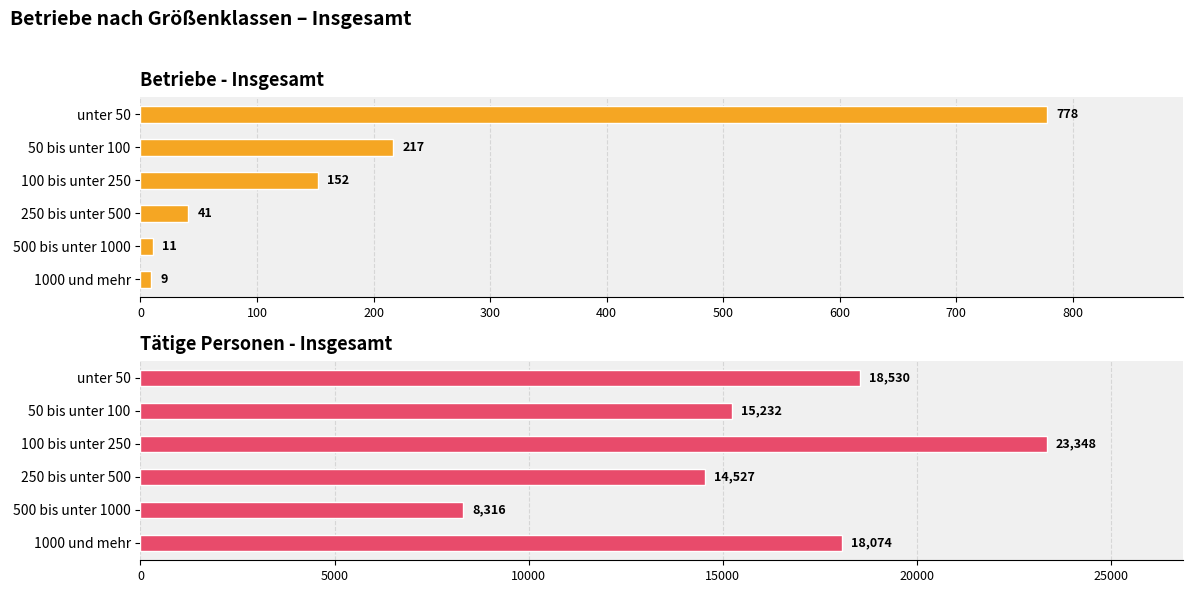

List the series in order of their peak value, lowest first.

Betriebe, Tätige Personen